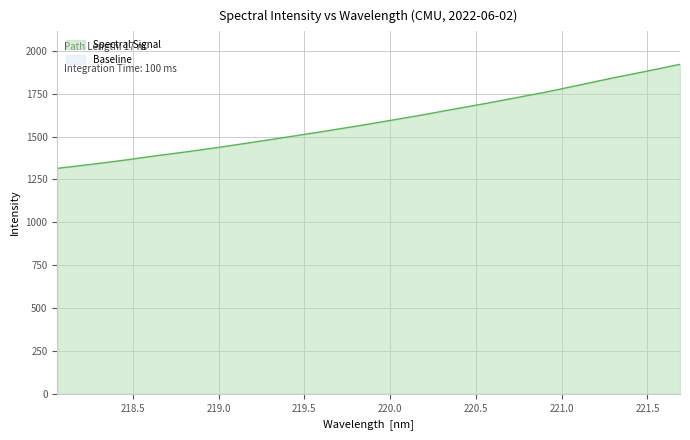

The value at 220.7354 is 2862.2. True or false?

False